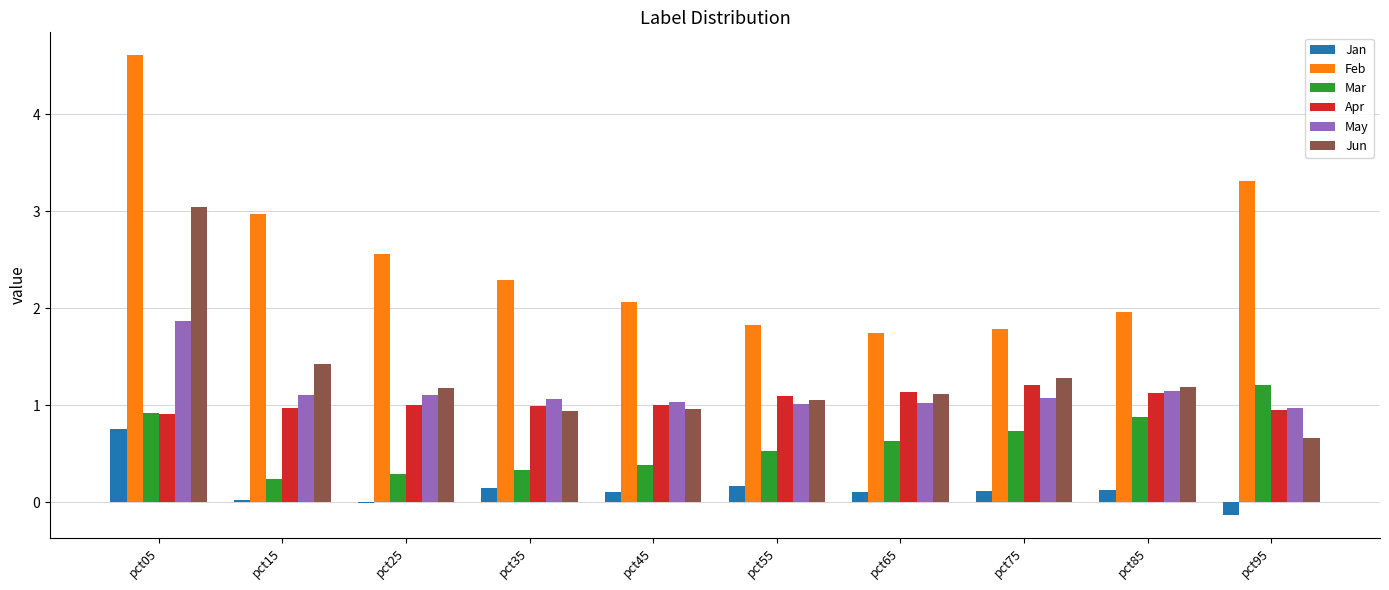

At which category does the chart reach its peak across all series?

pct05